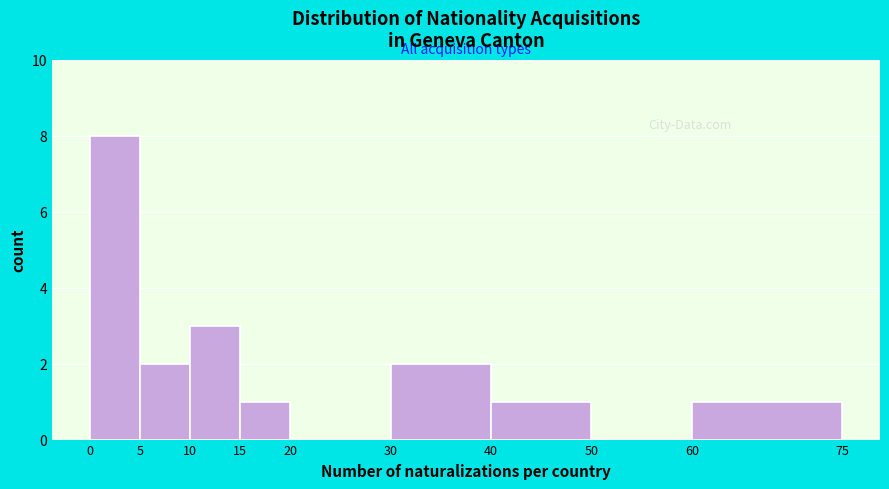

Over which range of the x-axis is the bar tallest?

0 to 5